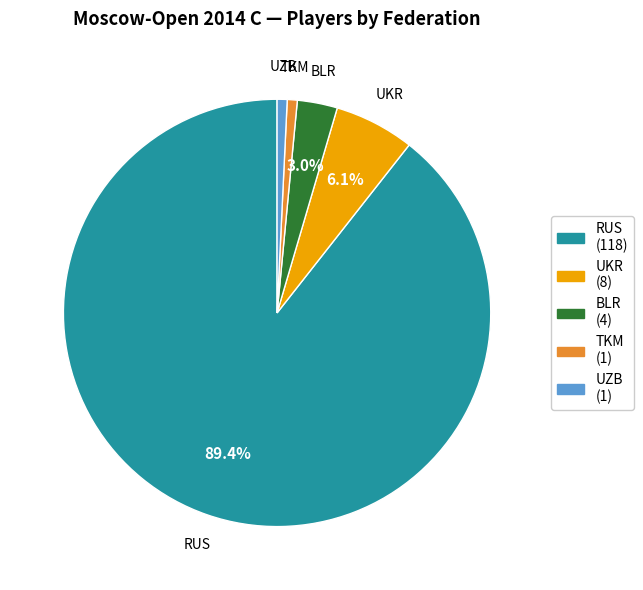

Does RUS account for over 50% of the chart?

Yes